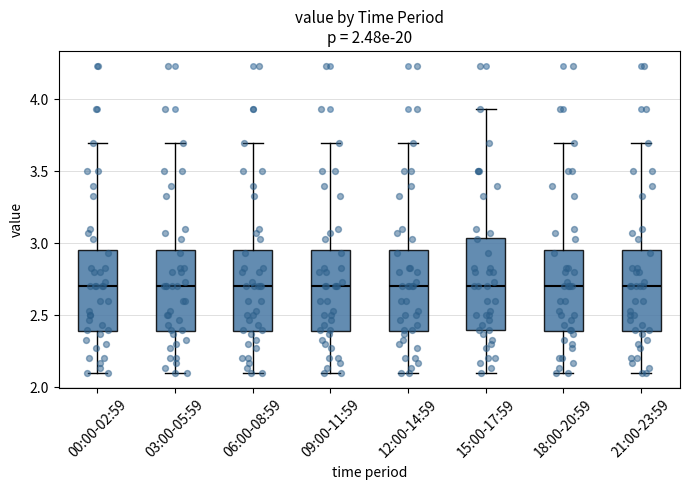

Reading left to right, read every box against the y-axis: the position of its median line, the range the box covers, and the ends of its whiskers. The values are not printed on the chart, so give them approximately, as read against the axis.

00:00-02:59: median 2.70, box 2.40 to 2.95, whiskers 2.10 to 3.70
03:00-05:59: median 2.70, box 2.40 to 2.95, whiskers 2.10 to 3.70
06:00-08:59: median 2.70, box 2.40 to 2.95, whiskers 2.10 to 3.70
09:00-11:59: median 2.70, box 2.40 to 2.95, whiskers 2.10 to 3.70
12:00-14:59: median 2.70, box 2.40 to 2.95, whiskers 2.10 to 3.70
15:00-17:59: median 2.70, box 2.40 to 3.05, whiskers 2.10 to 3.95
18:00-20:59: median 2.70, box 2.40 to 2.95, whiskers 2.10 to 3.70
21:00-23:59: median 2.70, box 2.40 to 2.95, whiskers 2.10 to 3.70